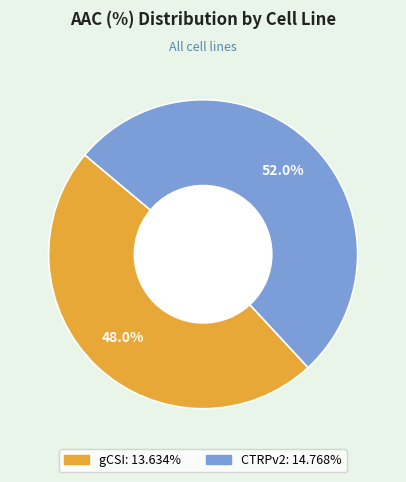

Which category has the biggest portion of the pie?

CTRPv2